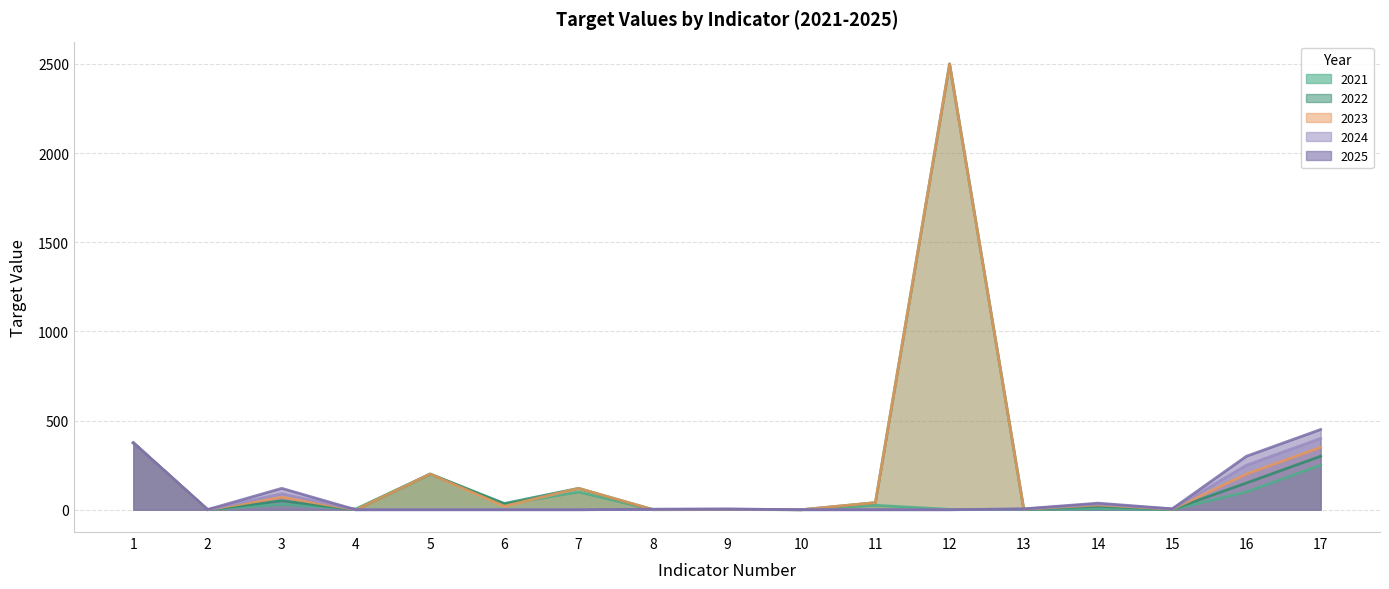

Which series ends up on top after the final intersection of 2025 and 2022?

2025